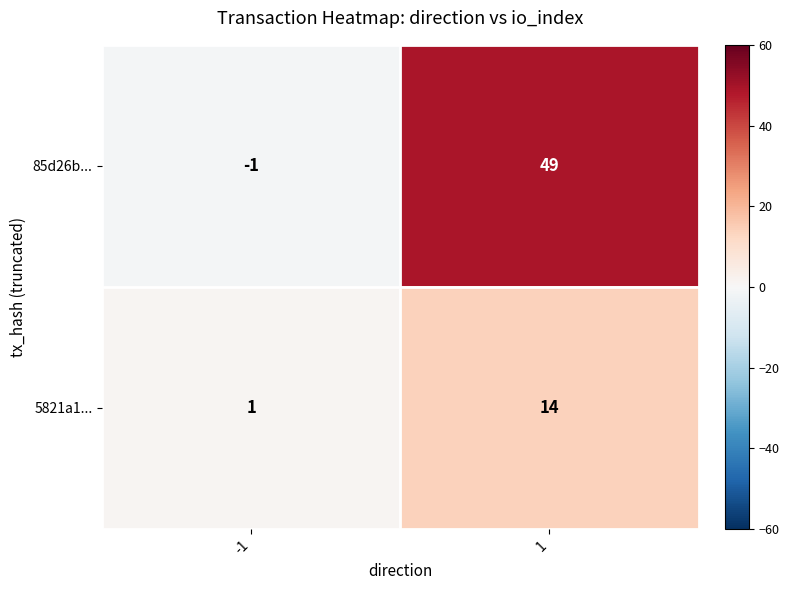

What is the sum of all 85d26b... values?

48